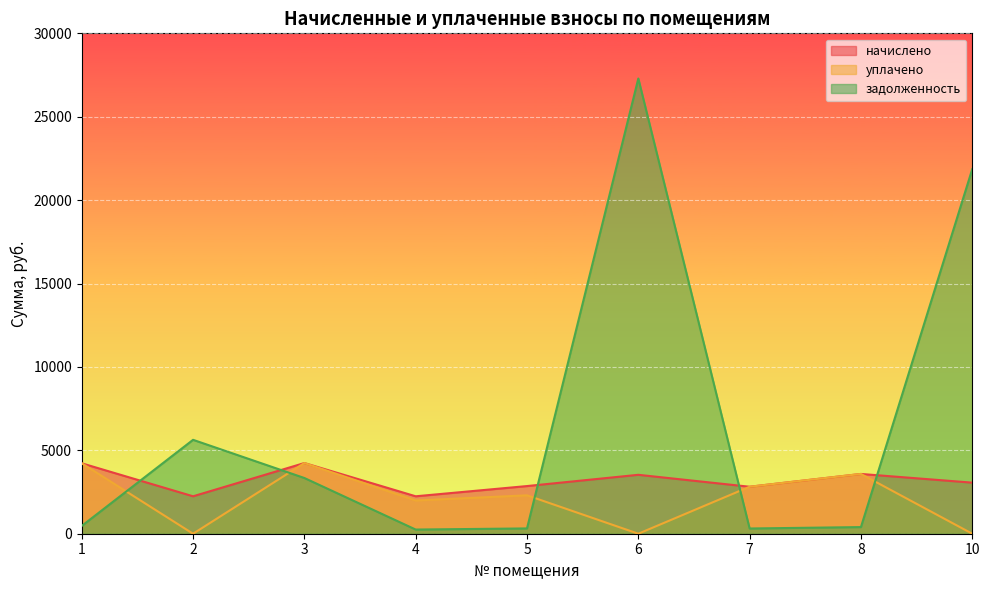

Which series has the widest spread of values?

задолженность